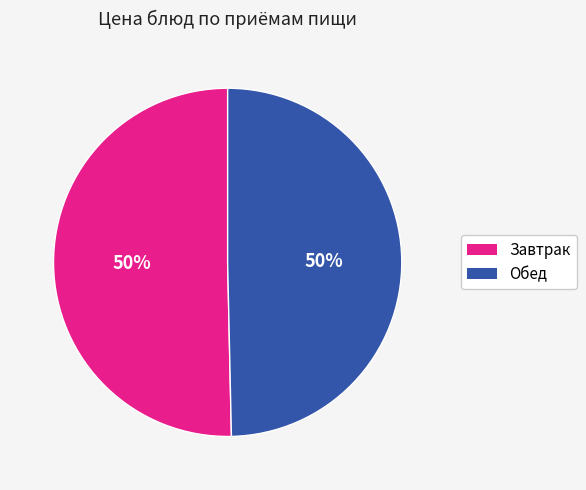

How many slices are in this pie chart?

2